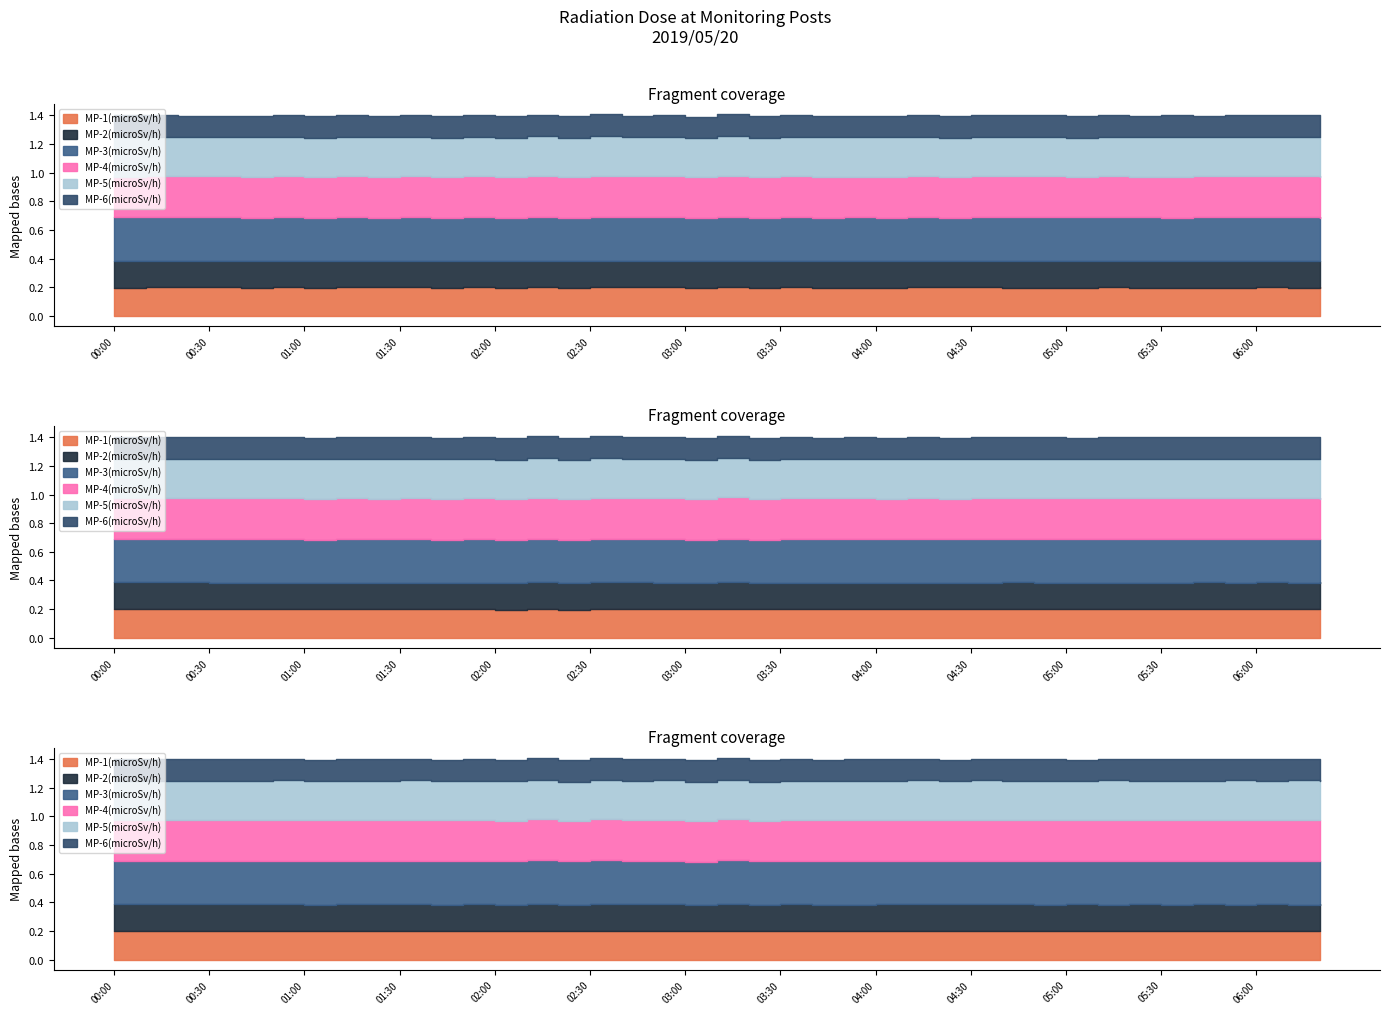

List the labels in order of MP-5(microSv/h) value, largest first.

00:00, 01:20, 02:30, 05:10, 05:50, 00:20, 00:40, 02:10, 03:10, 04:50, 05:30, 00:50, 01:00, 01:10, 01:30, 01:40, 01:50, 02:00, 02:20, 02:50, 03:30, 03:50, 04:00, 04:10, 04:30, 04:40, 05:20, 06:10, 06:20, 00:10, 00:30, 02:40, 03:00, 03:20, 03:40, 04:20, 05:40, 06:00, 05:00